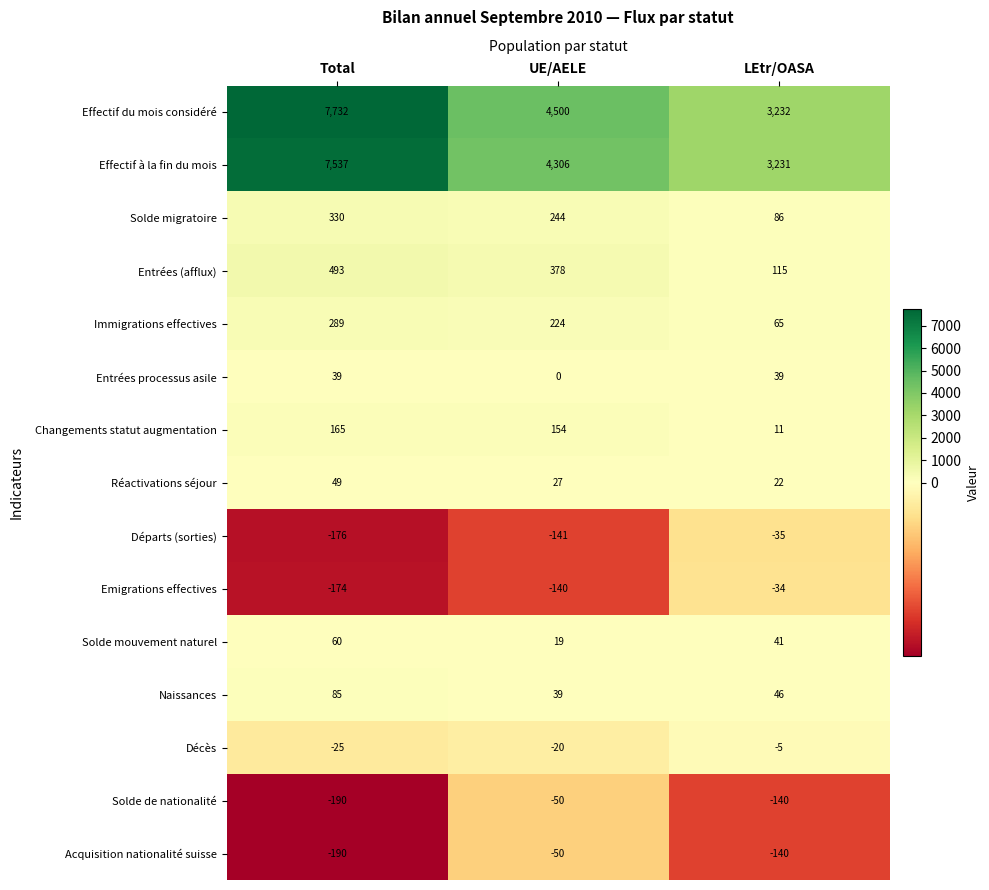

How many Emigrations effectives values are between -174 and -34?

3